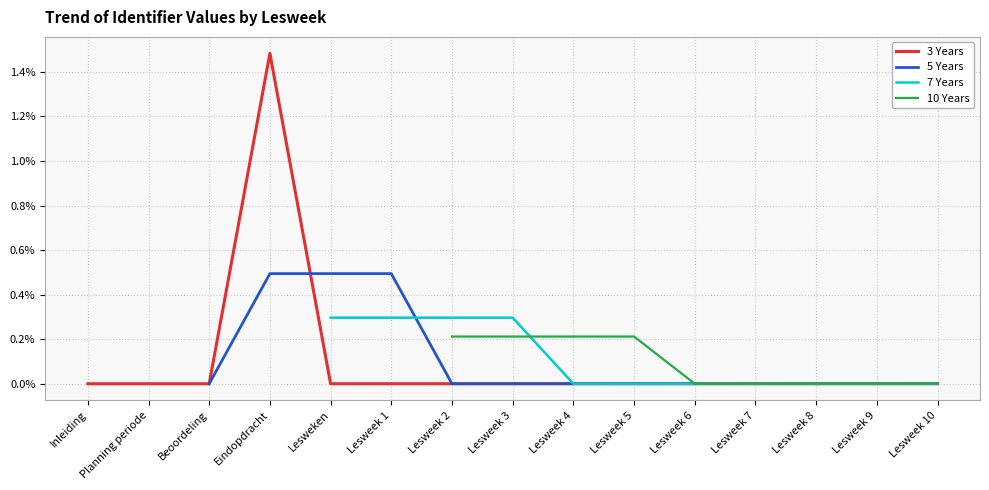

Is this an area chart (filled region under the line)?

No